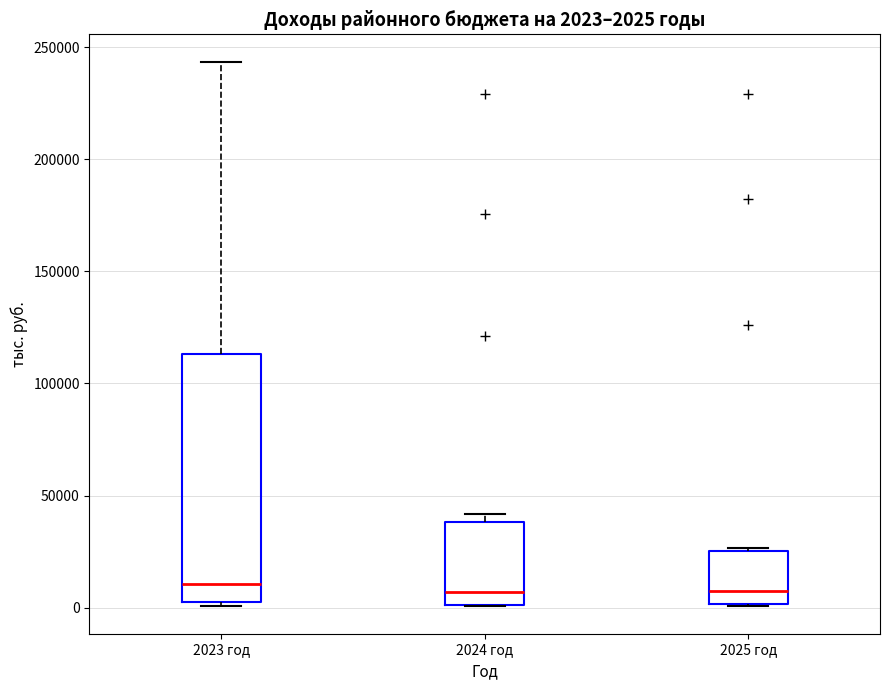

Which box is the tallest, from its lower edge to its upper edge?

2023 год